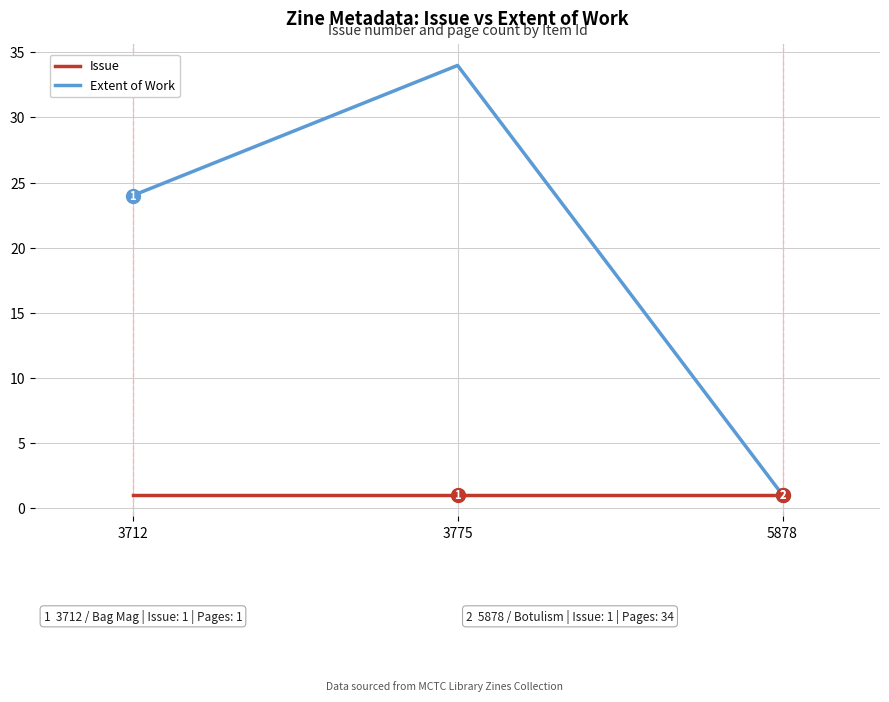

Is the value of Issue at 3712 greater than the value of Extent of Work at 3712?

No